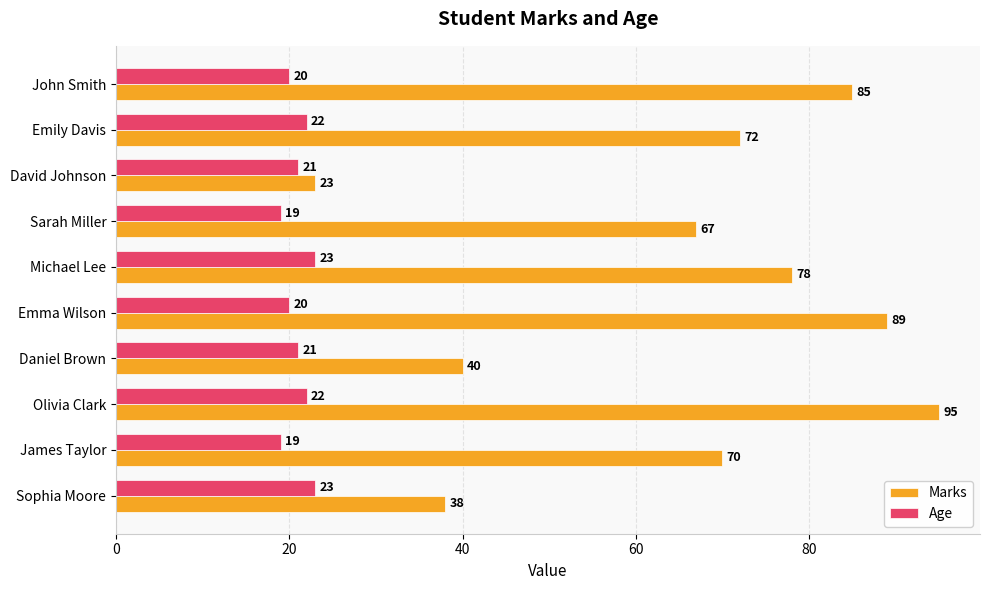

What is the total value across all series at Sophia Moore?

61